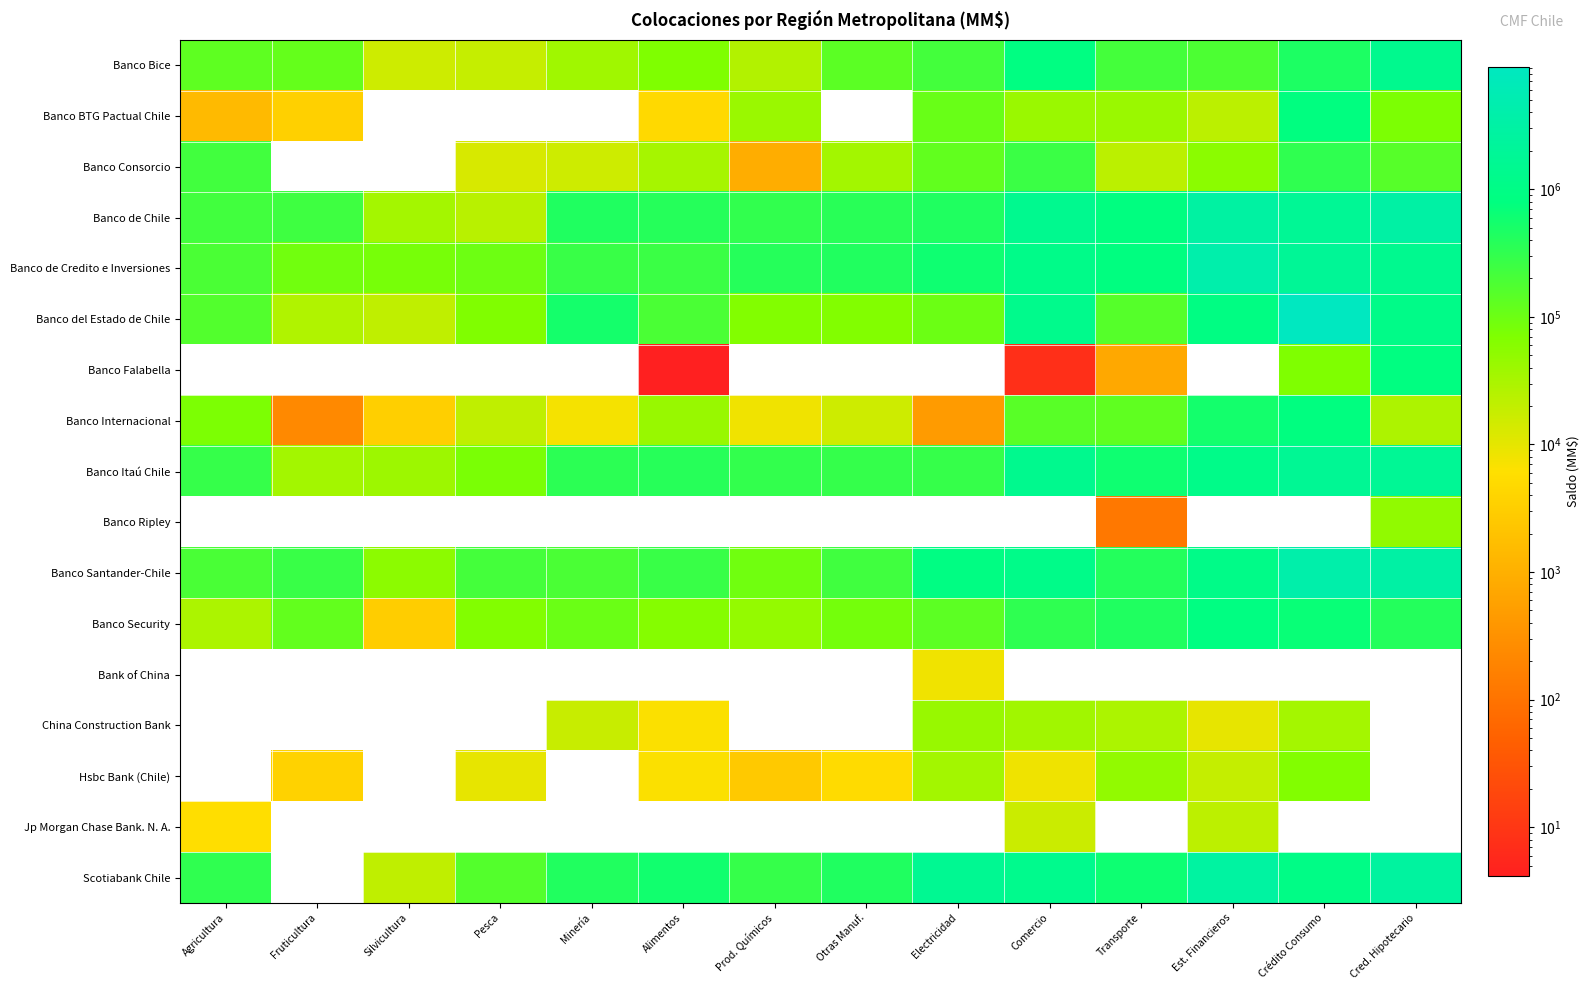

The value of Banco del Estado de Chile at Fruticultura is 27319.2. True or false?

True